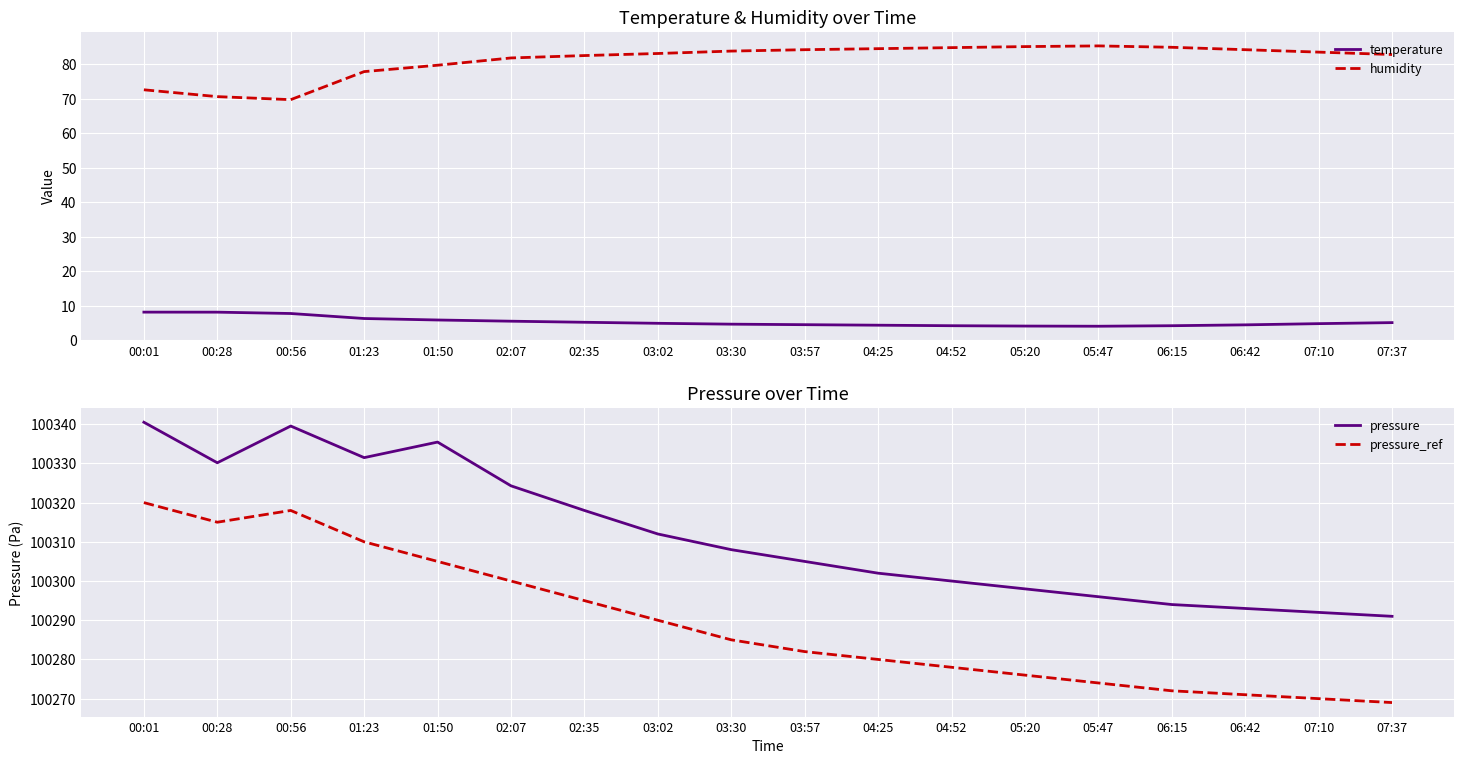

What is the total value across all series at 03:30?

200681.5